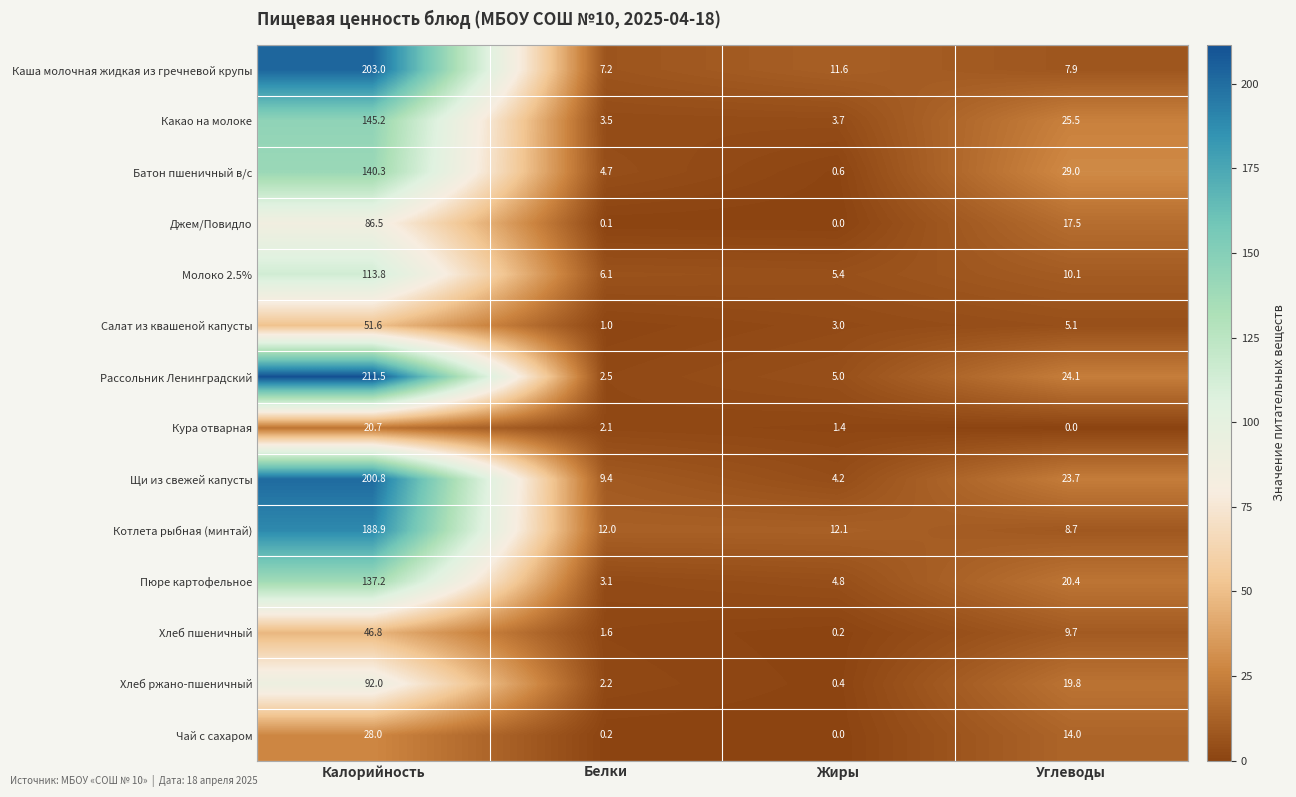

Which series changed the most between Калорийность and Углеводы?

Каша молочная жидкая из гречневой крупы